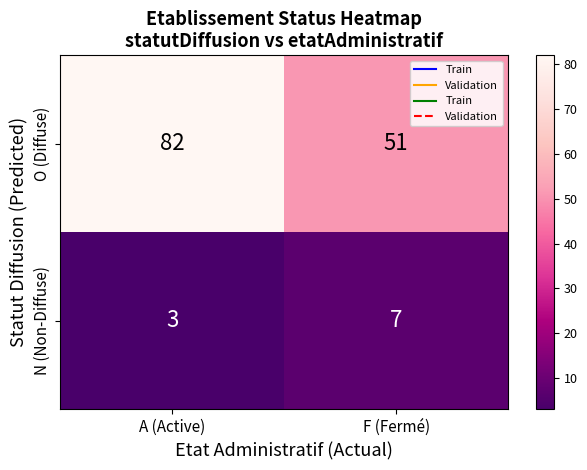

What is the difference between the maximum and minimum values in the O (Diffuse) series?

31